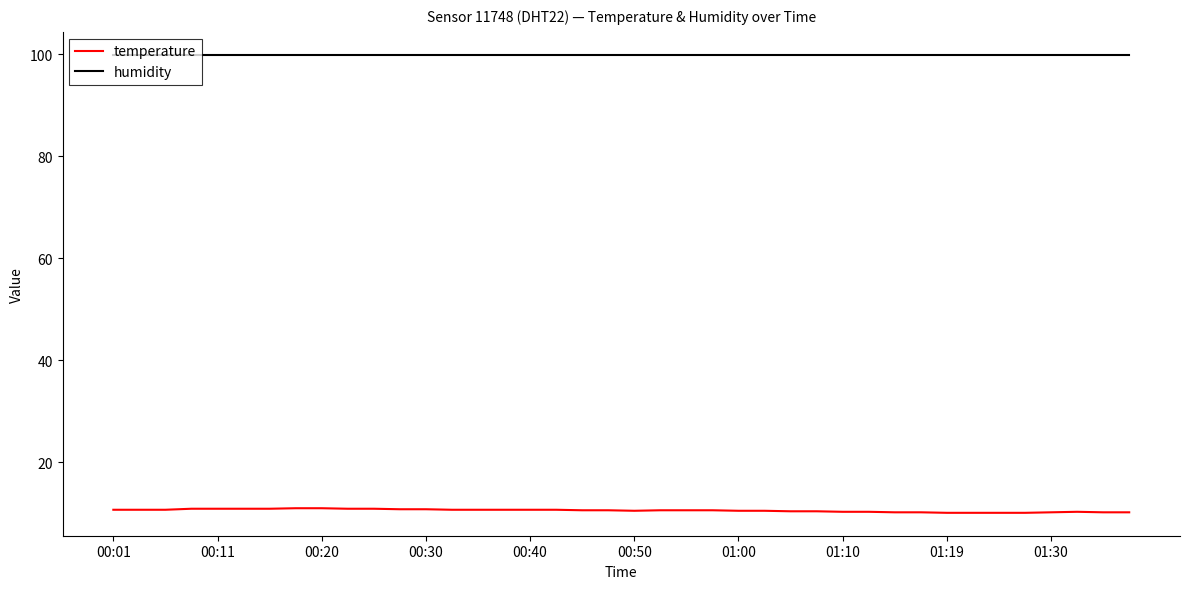

True or false: temperature and humidity cross at least once.

False